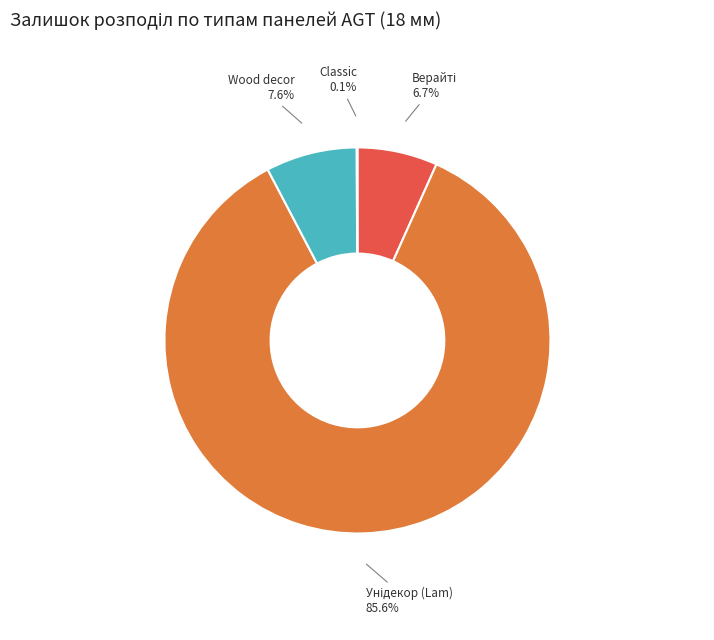

Does any single category account for the majority?

Yes